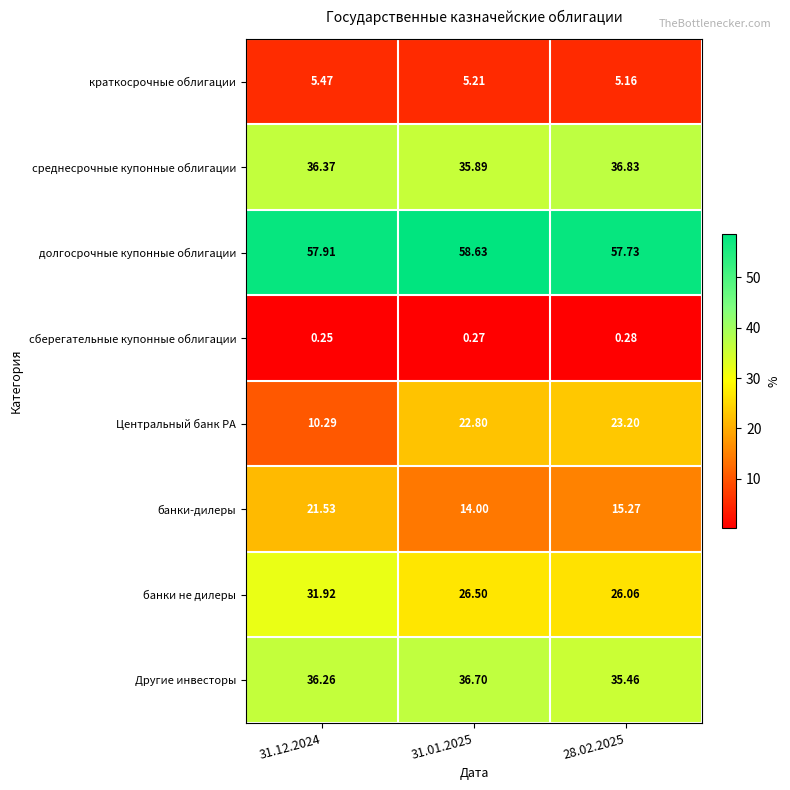

Which series has the largest range (max minus min)?

Центральный банк РА